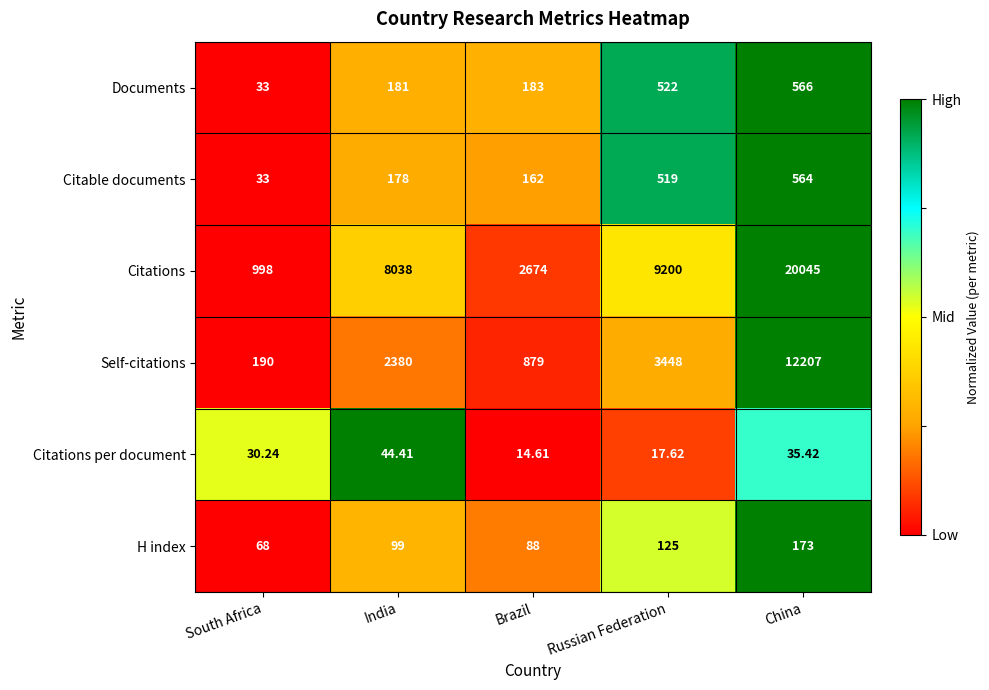

At which label is Self-citations closest to 6198?

Russian Federation